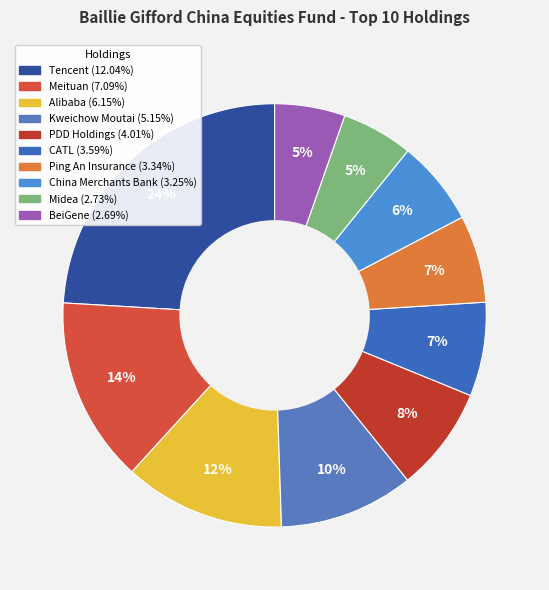

True or false: BeiGene accounts for 5% of the total.

True